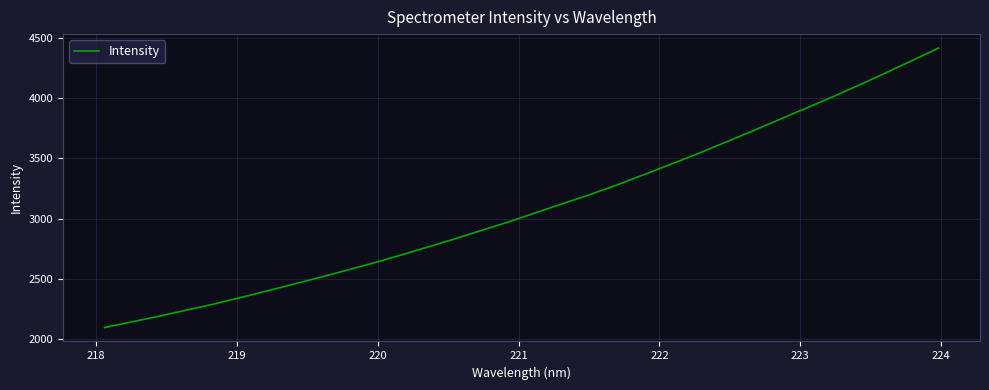

How many lines are shown in the chart?

1